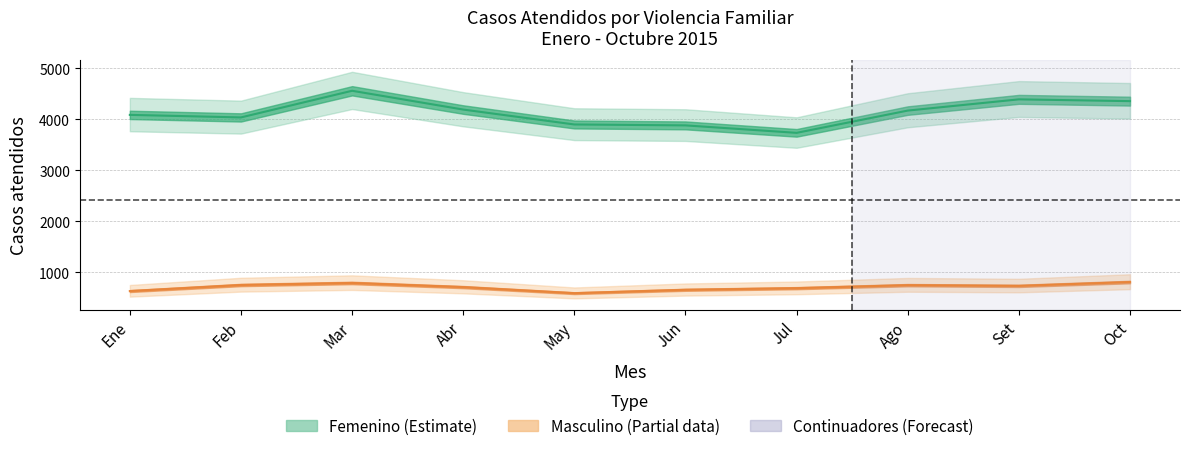

Reading left to right, list all the values displayed in this chart.

Femenino: 4086	4036	4558	4190	3898	3880	3734	4170	4390	4355
Masculino: 635	754	794	713	594	660	692	751	737	812